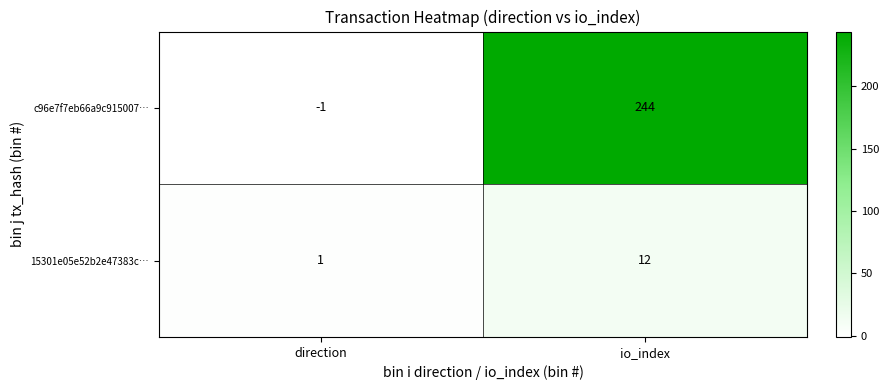

Rank the series by their average value, from highest to lowest.

c96e7f7eb66a9c915007…, 15301e05e52b2e47383c…